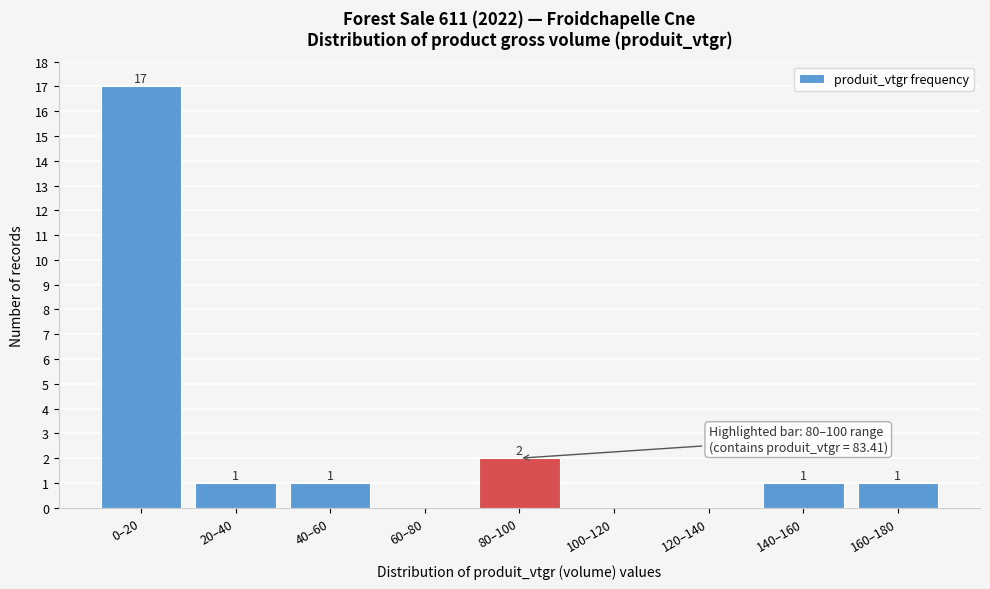

Reading right to left, extract all data points from this chart.

160–180=1	140–160=1	120–140=0	100–120=0	80–100=2	60–80=0	40–60=1	20–40=1	0–20=17